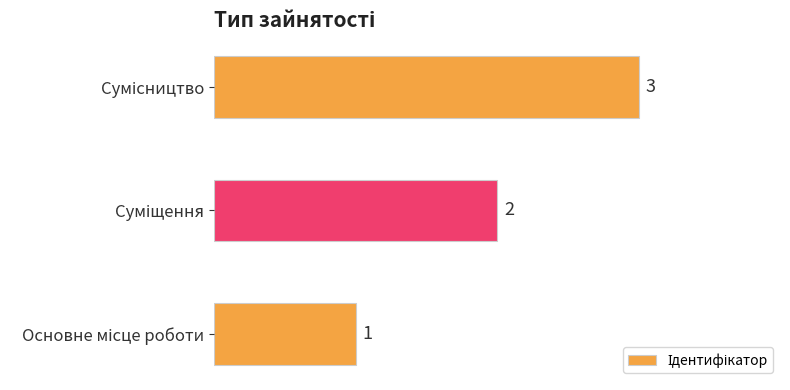

What is the maximum value shown in the chart?

3